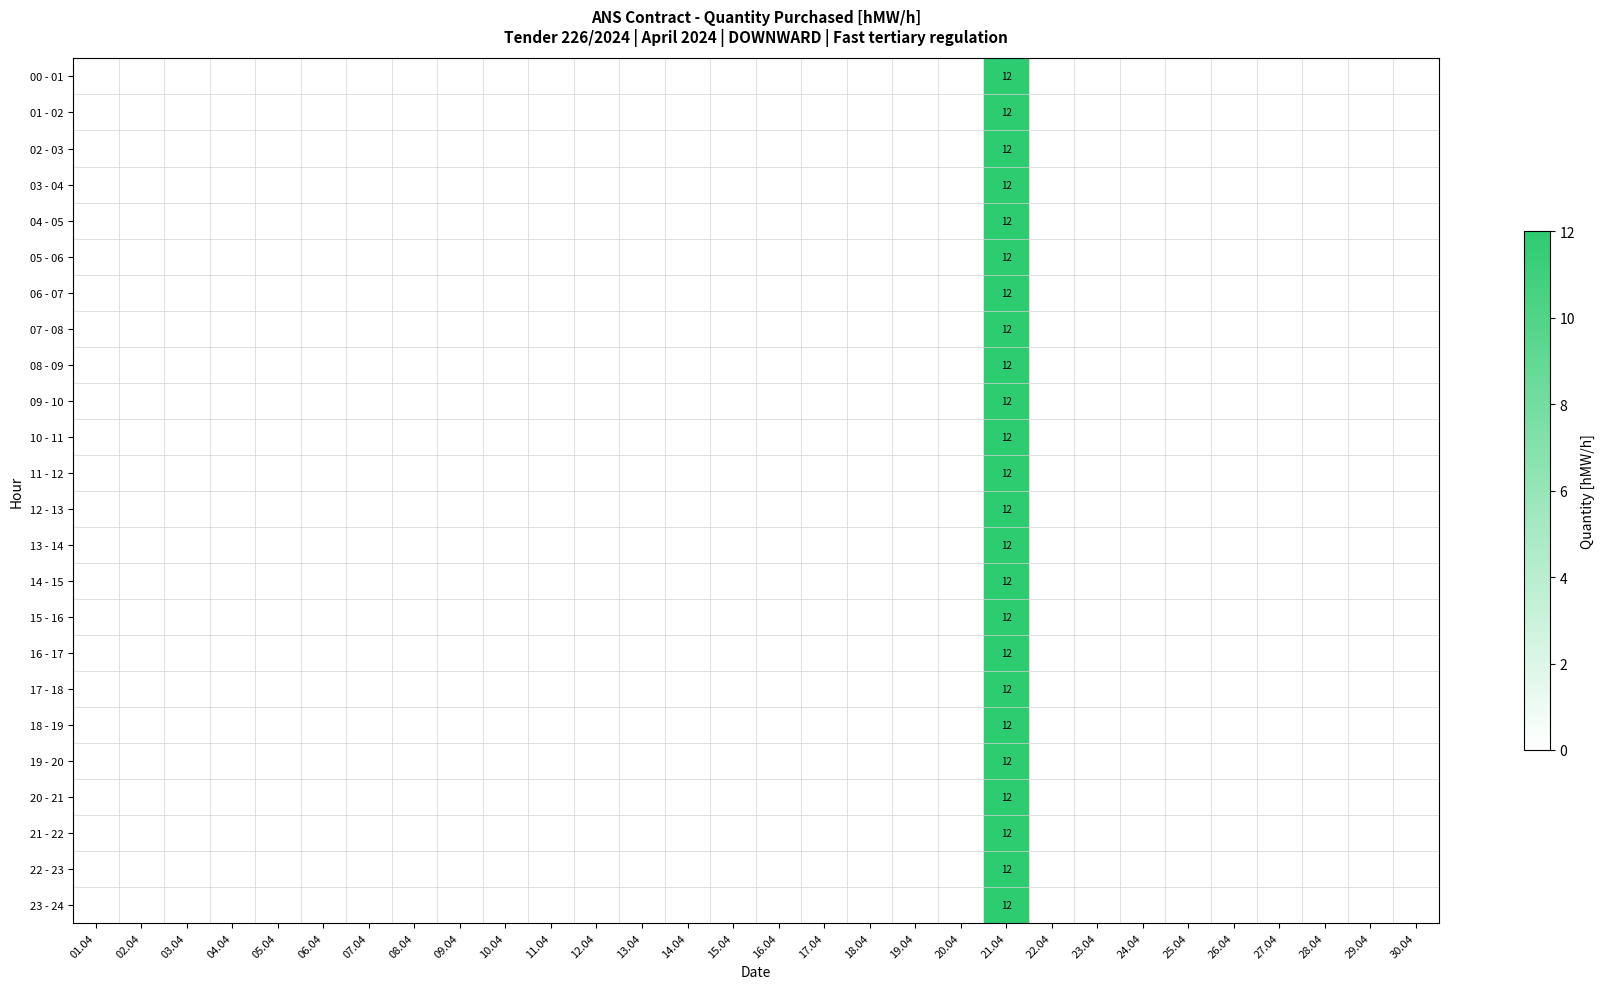

Is it true that 18 - 19 equals 12 at 21.04?

True